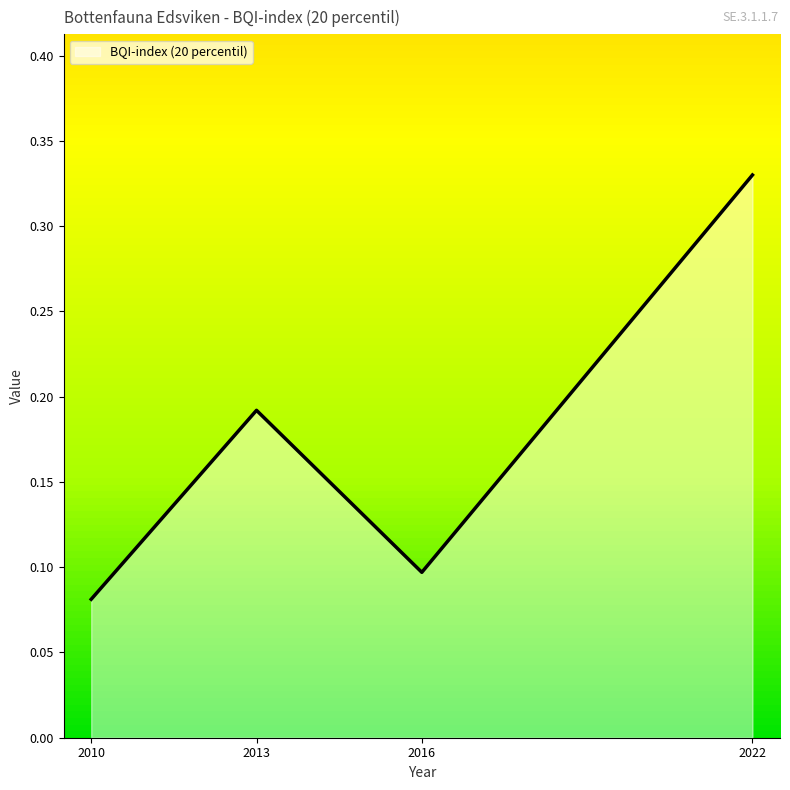

At which label is the value closest to 0?

2010